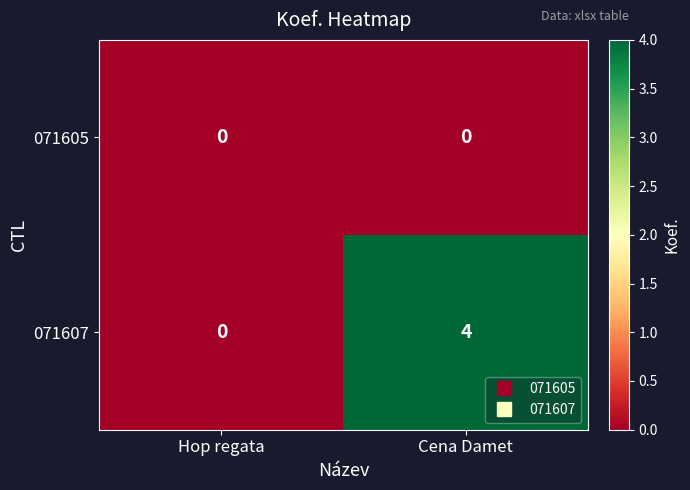

Is it true that 071607 equals 0 at Hop regata?

True